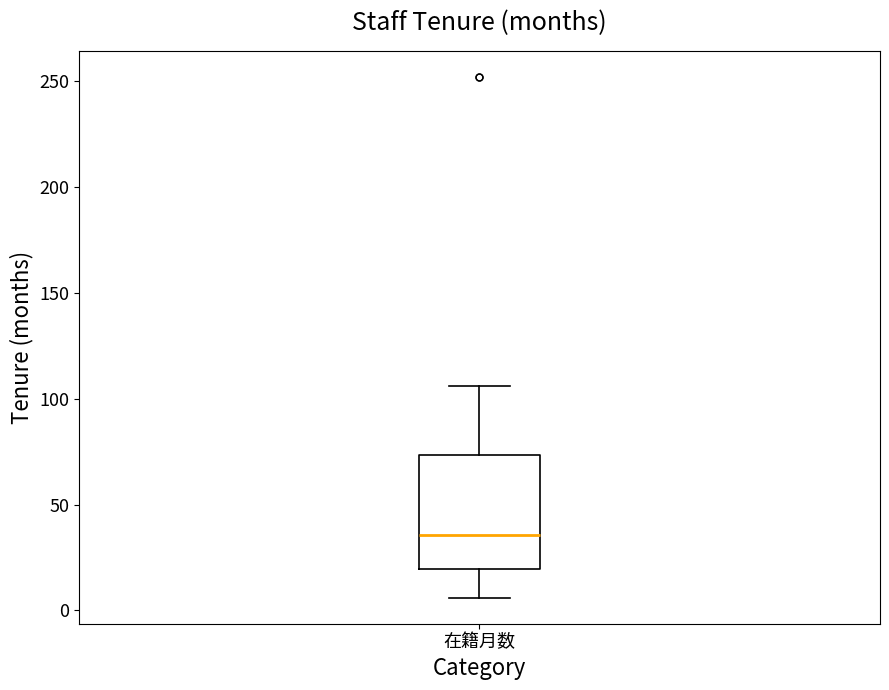

Read this box plot against the y-axis: the position of the median line, the range covered by the box, and the ends of both whiskers. The values are not printed on the chart, so give them approximately, as read against the axis.

median 35, box 20 to 75, whiskers 5 to 105